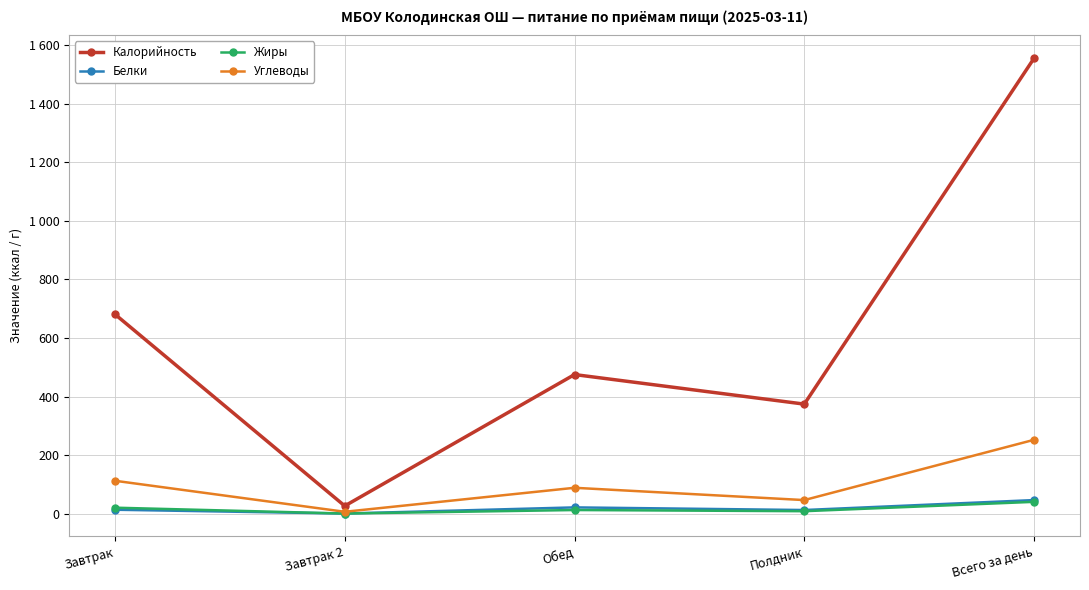

Is it true that Углеводы equals 158 at Всего за день?

False